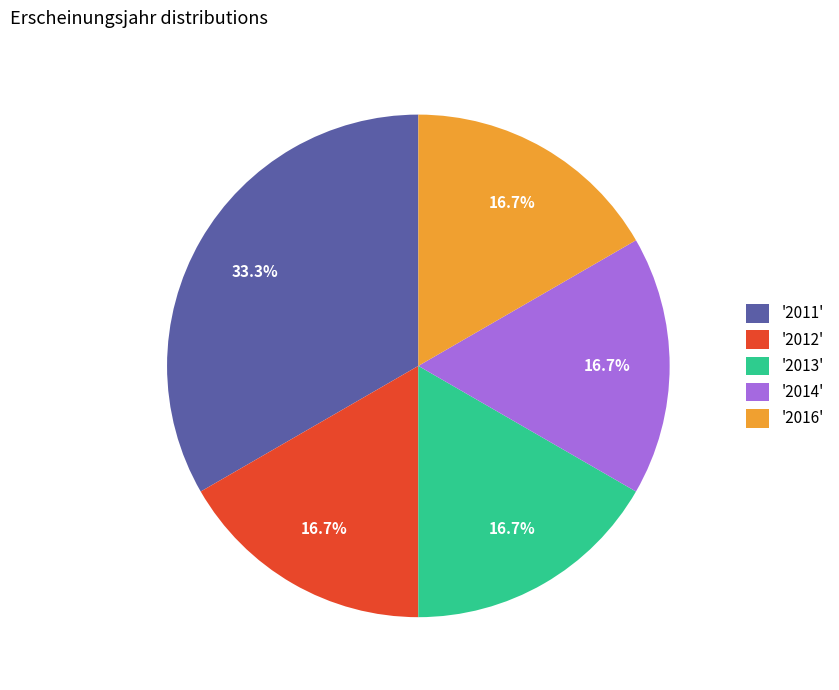

What is the ratio of the value at '2013' to the value at '2012'?

1.0